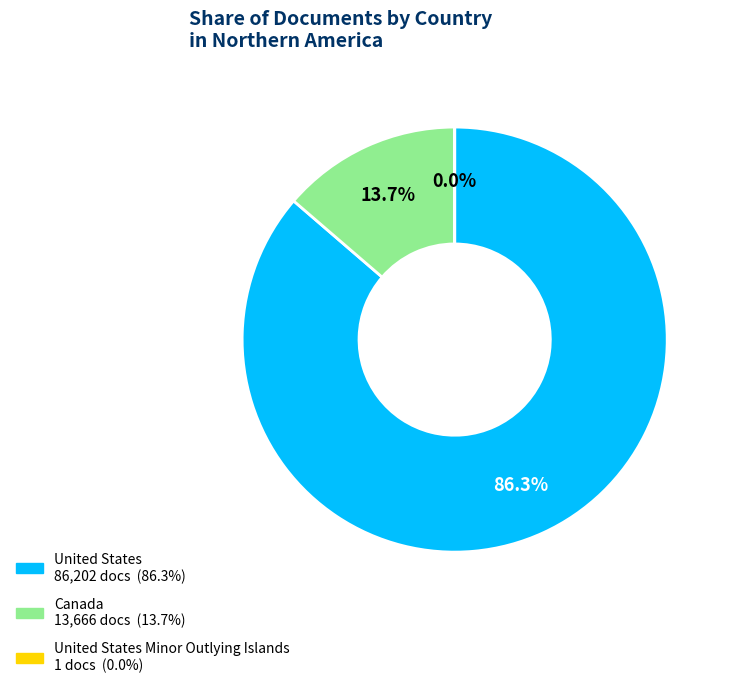

Is there any slice that represents more than half of the pie?

Yes